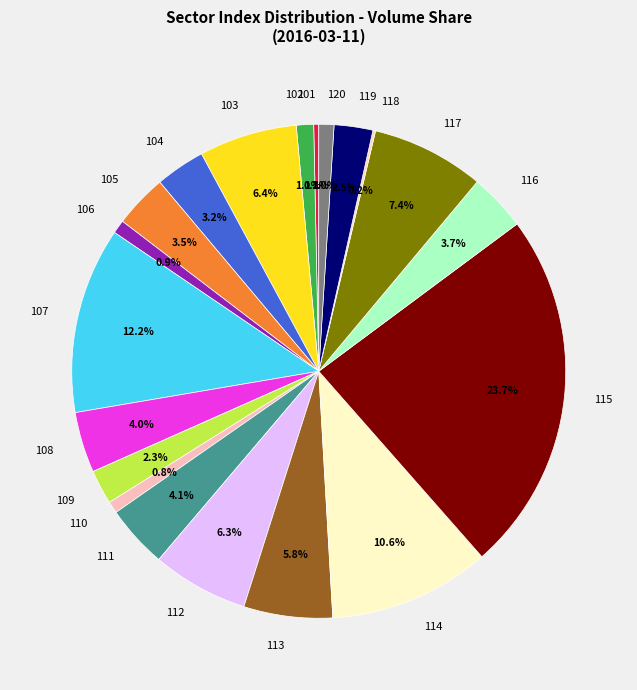

Do 112 and 115 together represent more than half of the pie?

No